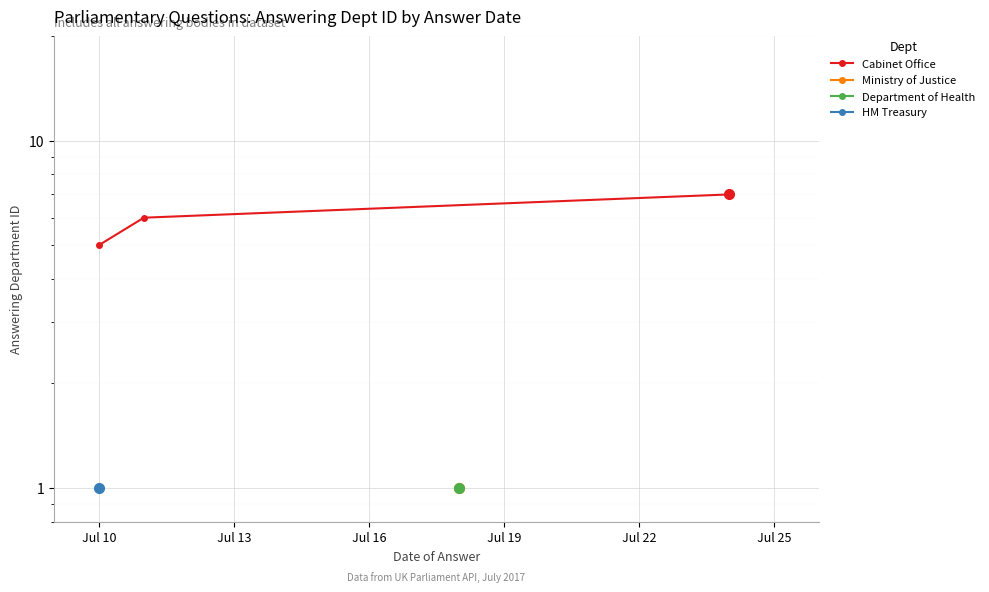

What is the difference between the second highest and minimum values?

1